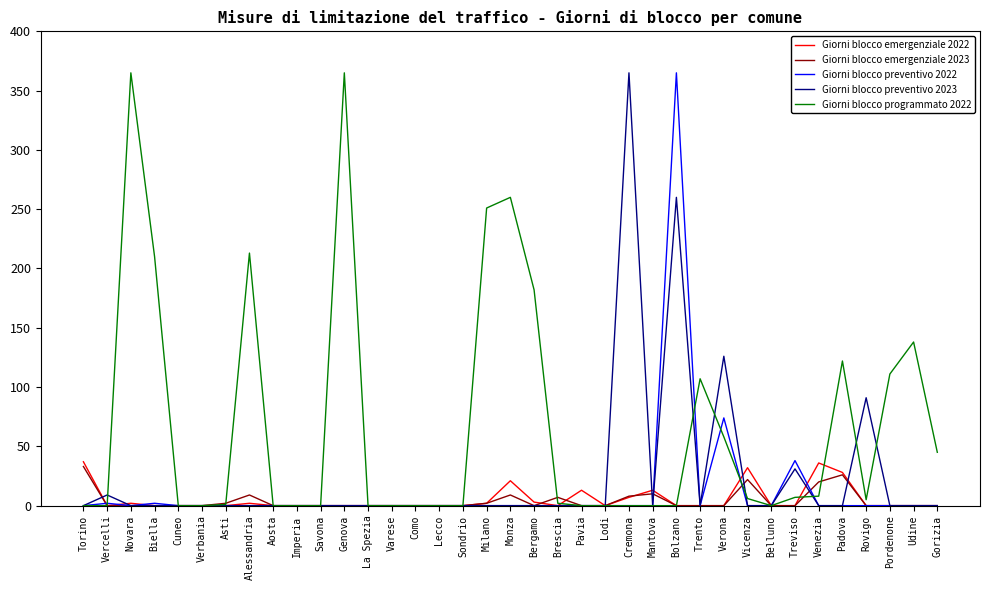

True or false: Giorni blocco emergenziale 2022 has a value of 33 at Monza.

False